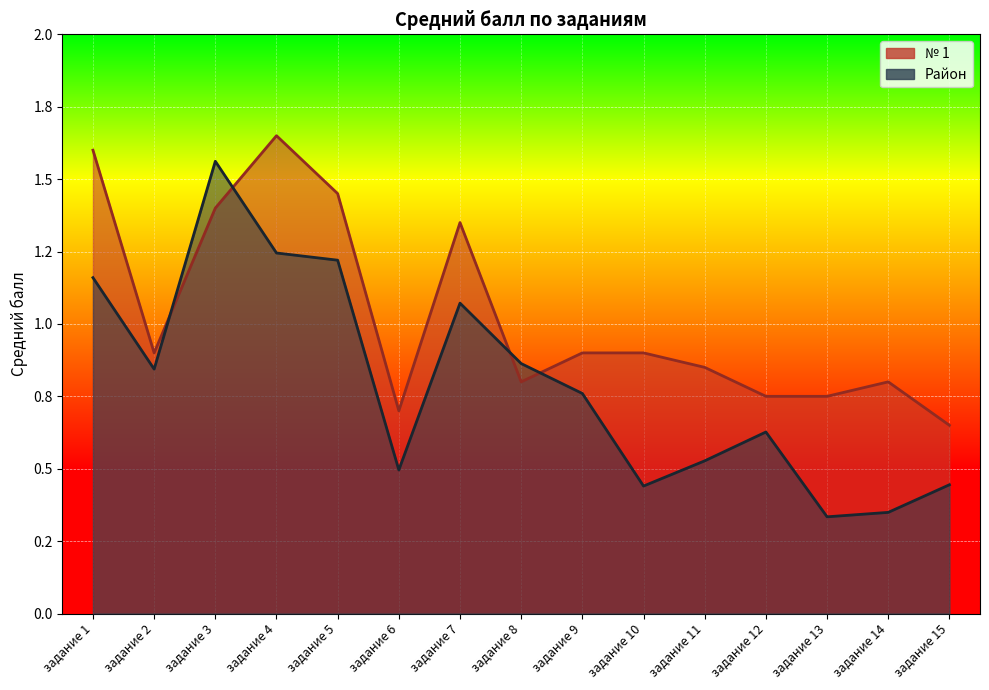

Which series has the widest spread of values?

Район